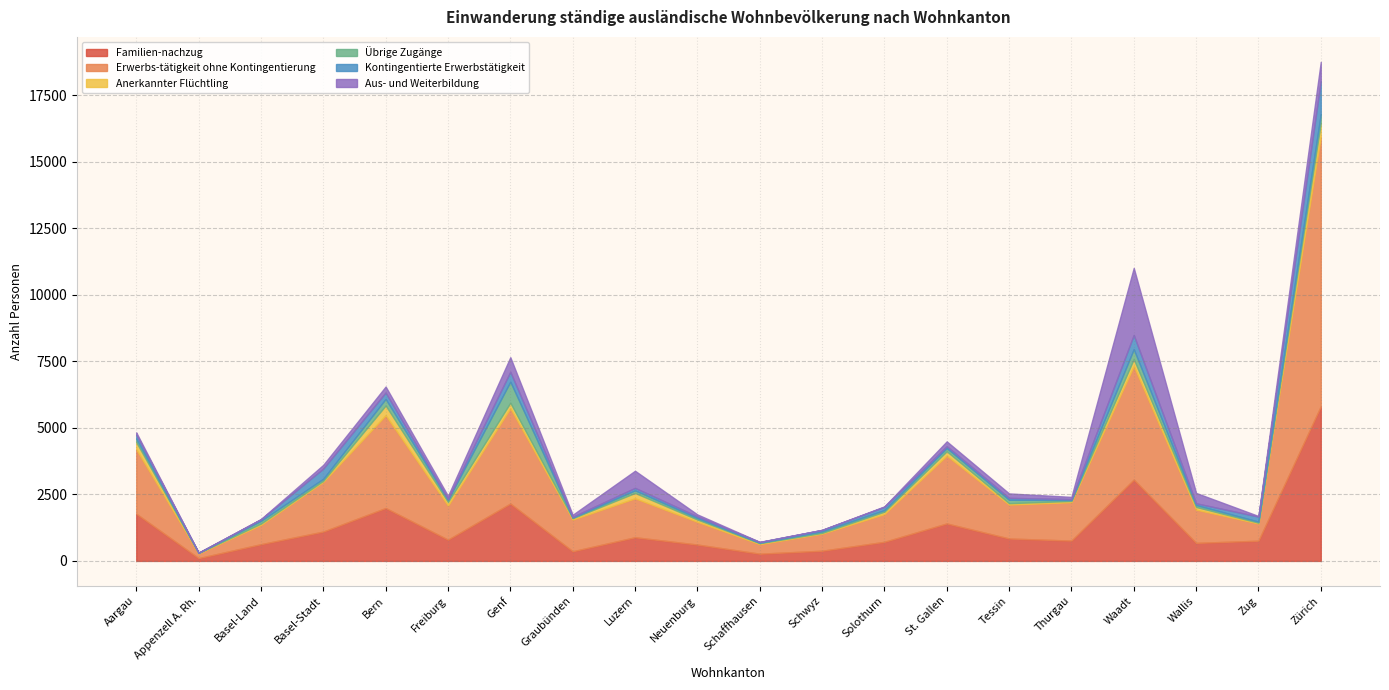

True or false: Kontingentierte Erwerbstätigkeit has a value of 814 at Waadt.

False